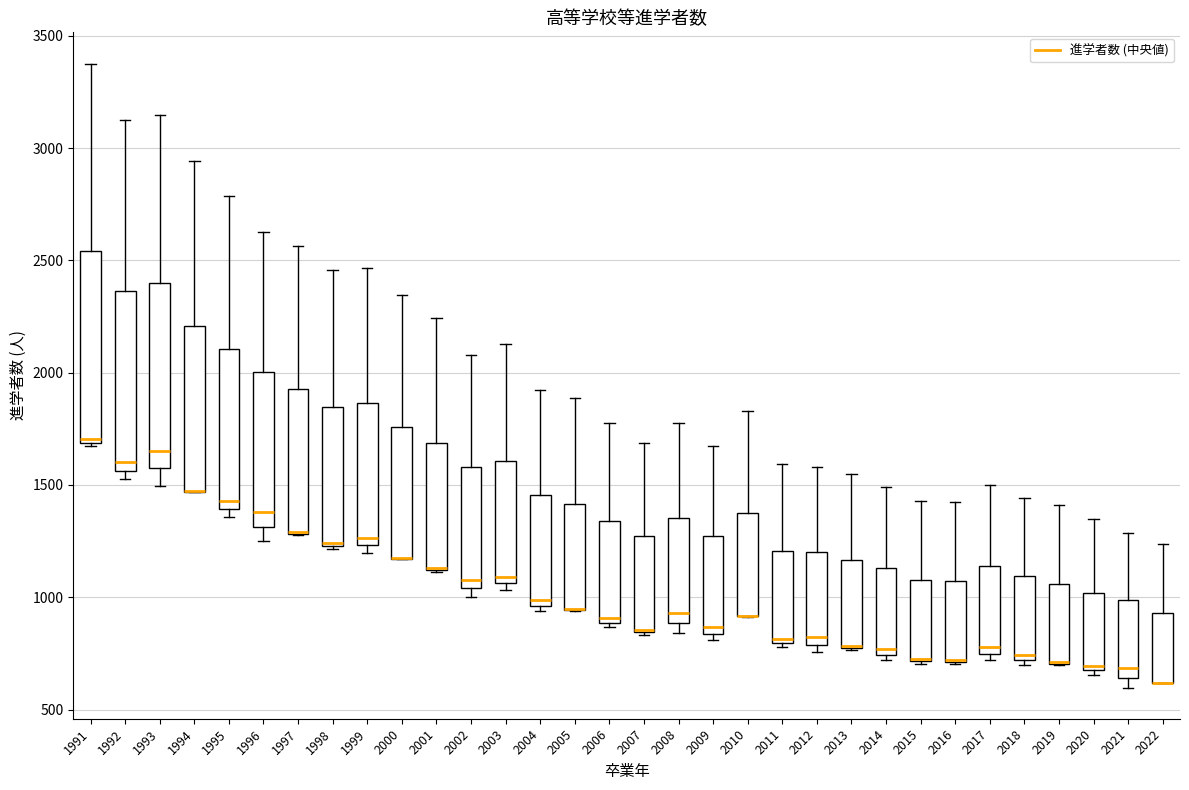

Reading left to right, transcribe this box plot: for each box, give where its median line is, the range the box spans, and where its two whiskers end, as read against the y-axis. The values are not printed on the chart, so give them approximately, as read against the axis.

1991: median 1700 (just above the box's lower edge), box 1700 to 2550, whiskers 1650 to 3400
1992: median 1600, box 1550 to 2350, whiskers 1550 (just below the box's lower edge) to 3150
1993: median 1650, box 1550 to 2400, whiskers 1500 to 3150
1994: median 1450 (drawn on the box's lower edge), box 1450 to 2200, whiskers 1450 to 2950
1995: median 1450, box 1400 to 2100, whiskers 1350 to 2800
1996: median 1400, box 1300 to 2000, whiskers 1250 to 2650
1997: median 1300 (drawn on the box's lower edge), box 1300 to 1950, whiskers 1300 to 2550
1998: median 1250 (drawn on the box's lower edge), box 1250 to 1850, whiskers 1200 to 2450
1999: median 1250 (just above the box's lower edge), box 1250 to 1850, whiskers 1200 to 2450
2000: median 1150 (drawn on the box's lower edge), box 1150 to 1750, whiskers 1150 to 2350
2001: median 1150 (drawn on the box's lower edge), box 1100 to 1700, whiskers 1100 to 2250
2002: median 1100, box 1050 to 1600, whiskers 1000 to 2100
2003: median 1100, box 1050 to 1600, whiskers 1050 (just below the box's lower edge) to 2150
2004: median 1000, box 950 to 1450, whiskers 950 (just below the box's lower edge) to 1900
2005: median 950 (drawn on the box's lower edge), box 950 to 1400, whiskers 950 to 1900
2006: median 900 (just above the box's lower edge), box 900 to 1350, whiskers 850 to 1800
2007: median 850 (drawn on the box's lower edge), box 850 to 1250, whiskers 850 to 1700
2008: median 950, box 900 to 1350, whiskers 850 to 1750
2009: median 850 (just above the box's lower edge), box 850 to 1250, whiskers 800 to 1700
2010: median 900 (drawn on the box's lower edge), box 900 to 1350, whiskers 900 to 1850
2011: median 800 (just above the box's lower edge), box 800 to 1200, whiskers 800 (just below the box's lower edge) to 1600
2012: median 800 (just above the box's lower edge), box 800 to 1200, whiskers 750 to 1600
2013: median 800 (drawn on the box's lower edge), box 750 to 1150, whiskers 750 to 1550
2014: median 750 (just above the box's lower edge), box 750 to 1150, whiskers 700 to 1500
2015: median 750, box 700 to 1100, whiskers 700 to 1450
2016: median 700 (drawn on the box's lower edge), box 700 to 1050, whiskers 700 to 1400
2017: median 800, box 750 to 1150, whiskers 700 to 1500
2018: median 750, box 700 to 1100, whiskers 700 (just below the box's lower edge) to 1450
2019: median 700 (drawn on the box's lower edge), box 700 to 1050, whiskers 700 to 1400
2020: median 700, box 650 to 1000, whiskers 650 (just below the box's lower edge) to 1350
2021: median 700, box 650 to 1000, whiskers 600 to 1300
2022: median 600 (drawn on the box's lower edge), box 600 to 950, whiskers 600 to 1250